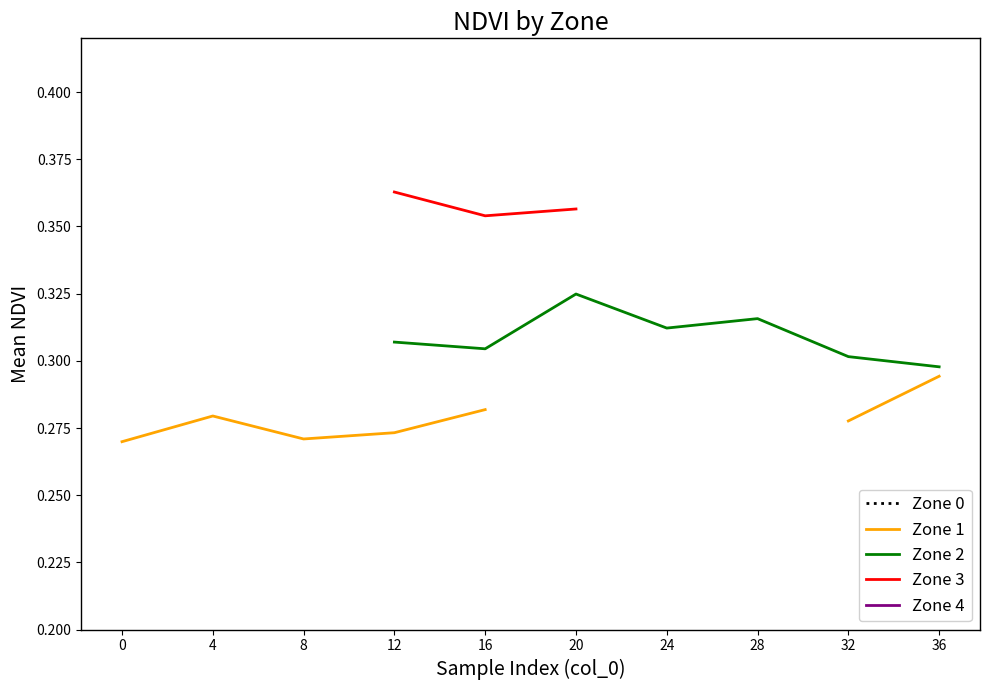

Is the value of Zone 0 at 16 greater than the value of Zone 4 at 16?

No